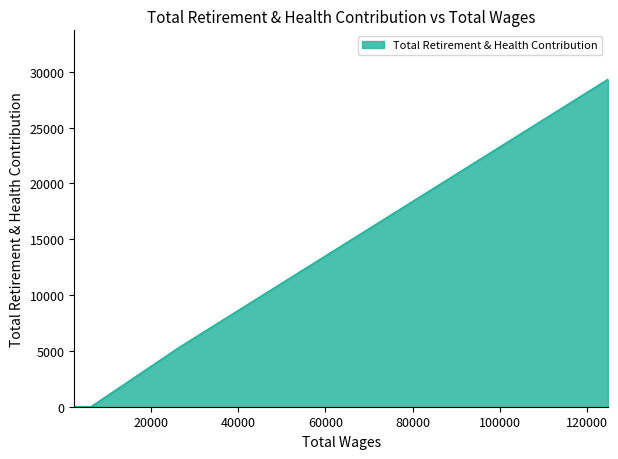

List the labels in order of value, largest first.

124740.0, 26490.0, 6303.0, 5028.0, 2438.0